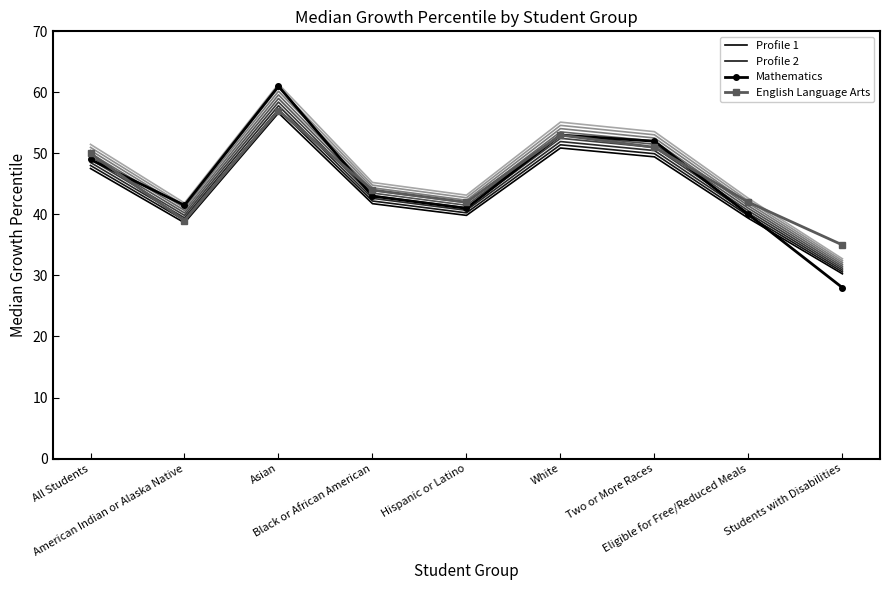

Where do Profile 1 and Mathematics first cross each other?

Eligible for Free/Reduced Meals and Students with Disabilities